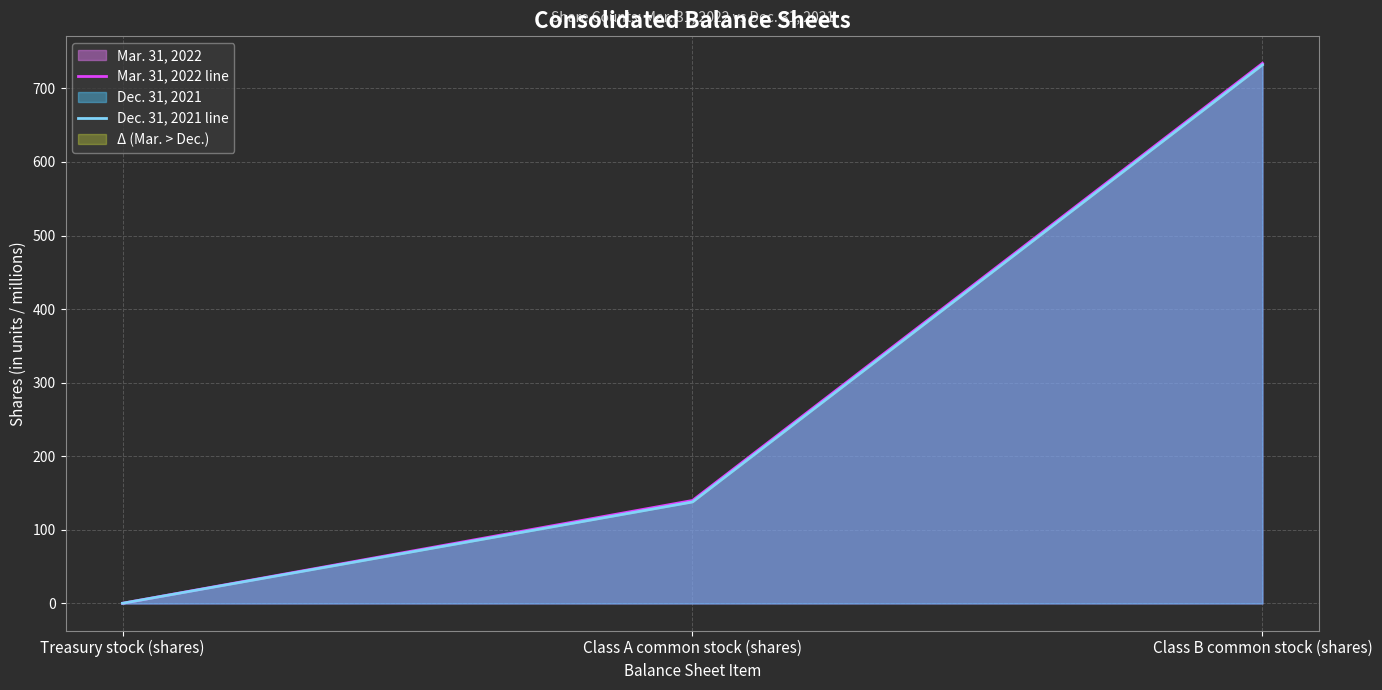

What position from the left is Class B common stock (shares)?

3